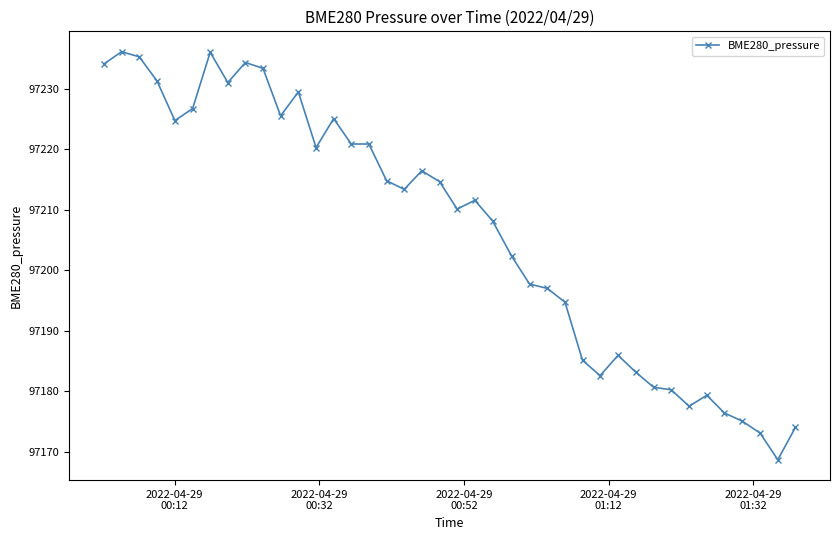

What is the average value?

97206.7